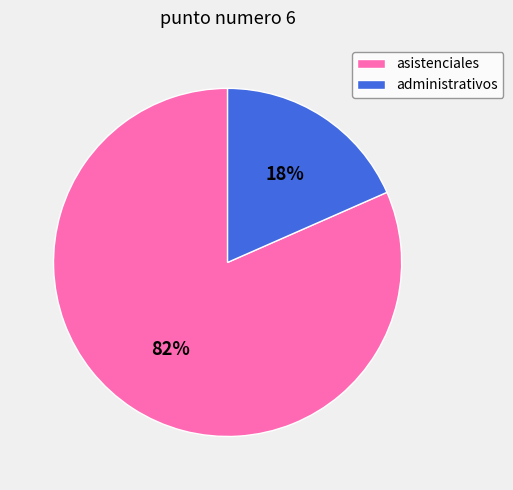

Between asistenciales and administrativos, which is larger?

asistenciales